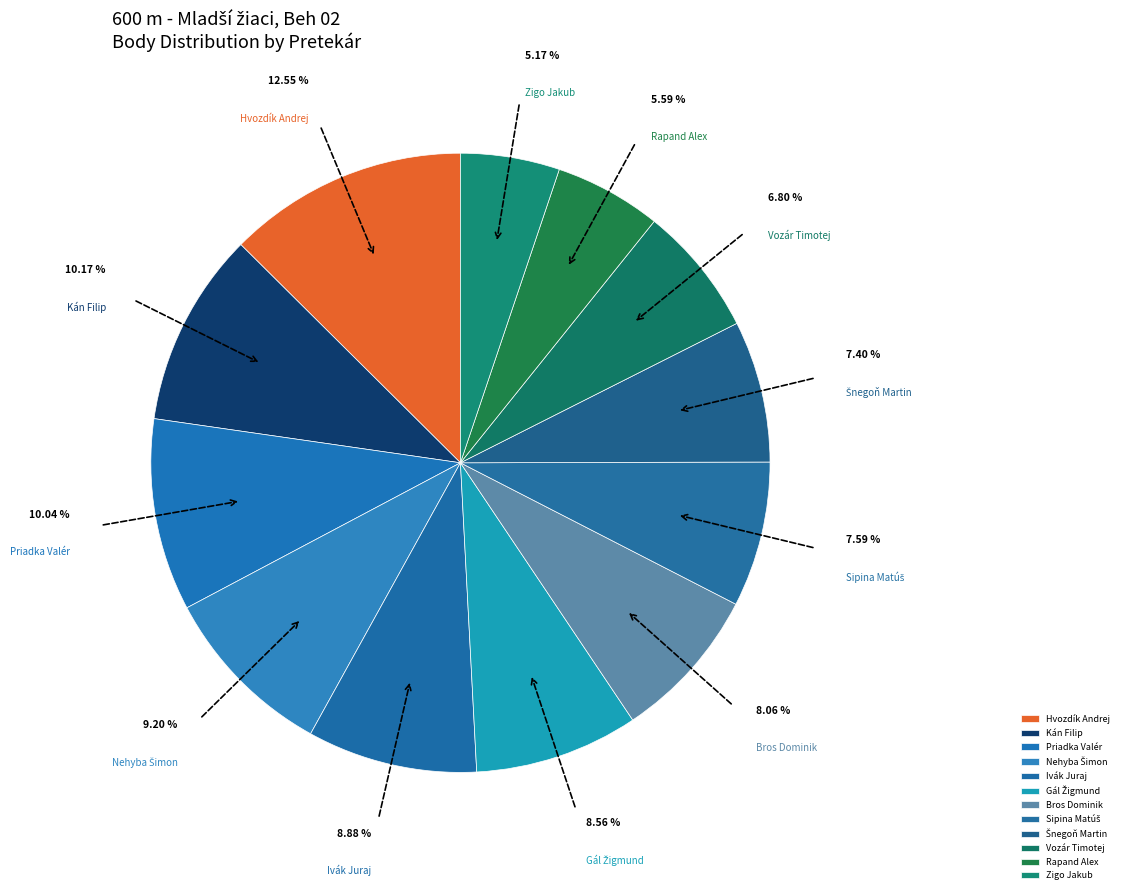

How many slices are in this pie chart?

12